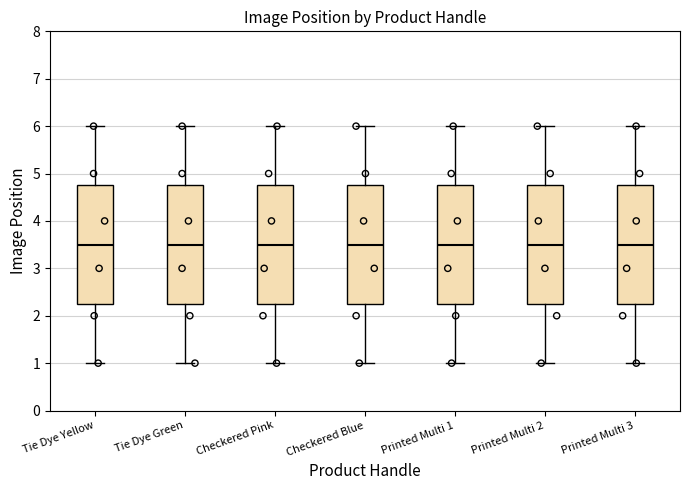

Reading left to right, transcribe this box plot: for each box, give where its median line is, the range the box spans, and where its two whiskers end, as read against the y-axis. The values are not printed on the chart, so give them approximately, as read against the axis.

Tie Dye Yellow: median 3.5, box 2.3 to 4.8, whiskers 1.0 to 6.0
Tie Dye Green: median 3.5, box 2.3 to 4.8, whiskers 1.0 to 6.0
Checkered Pink: median 3.5, box 2.3 to 4.8, whiskers 1.0 to 6.0
Checkered Blue: median 3.5, box 2.3 to 4.8, whiskers 1.0 to 6.0
Printed Multi 1: median 3.5, box 2.3 to 4.8, whiskers 1.0 to 6.0
Printed Multi 2: median 3.5, box 2.3 to 4.8, whiskers 1.0 to 6.0
Printed Multi 3: median 3.5, box 2.3 to 4.8, whiskers 1.0 to 6.0